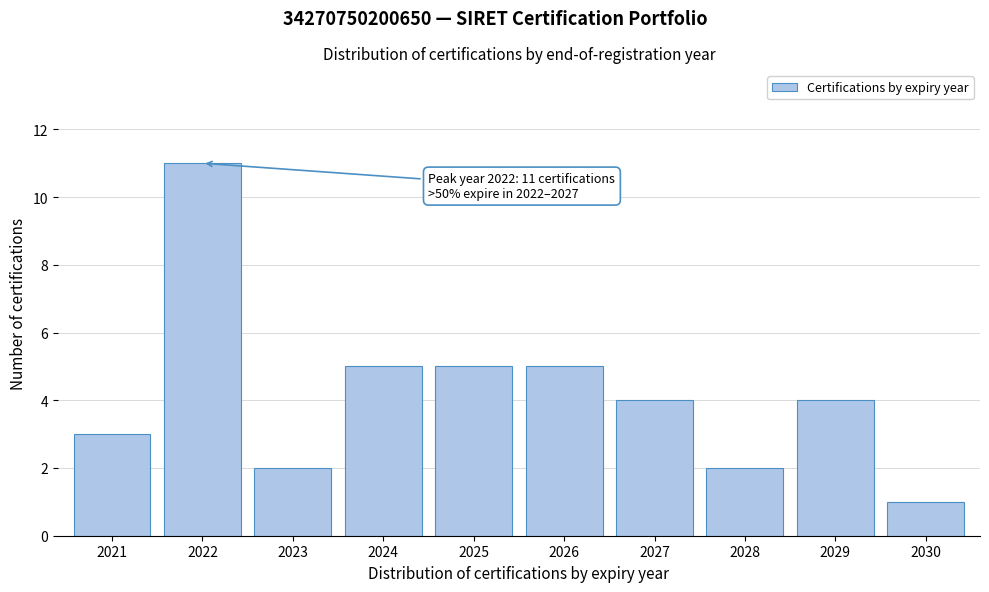

Reading left to right, extract all data points from this chart.

3	11	2	5	5	5	4	2	4	1